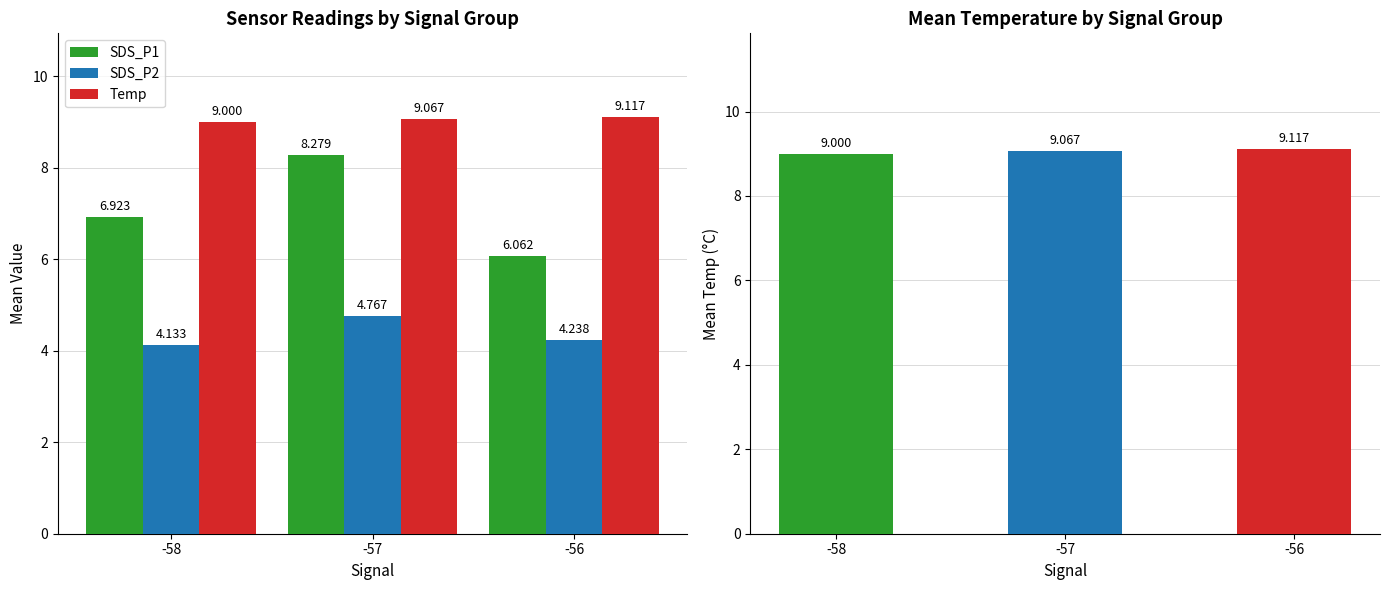

Rank the series by their average value, from highest to lowest.

Temp, SDS_P1, SDS_P2